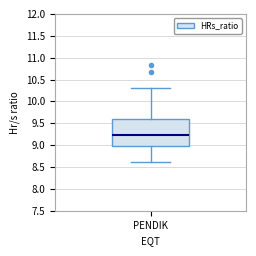

Where is the upper edge of the box for PENDIK on the y-axis? The values are not printed on the chart, so give them approximately, as read against the axis.

9.60